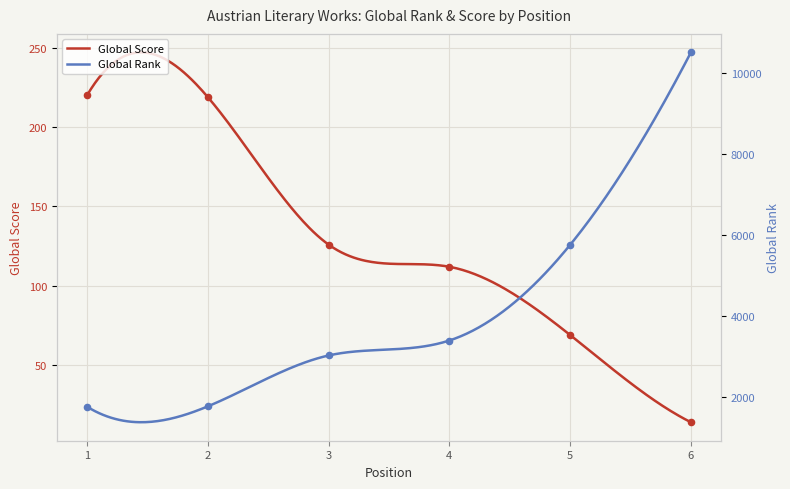

Which series has the largest total across all categories?

Global Rank